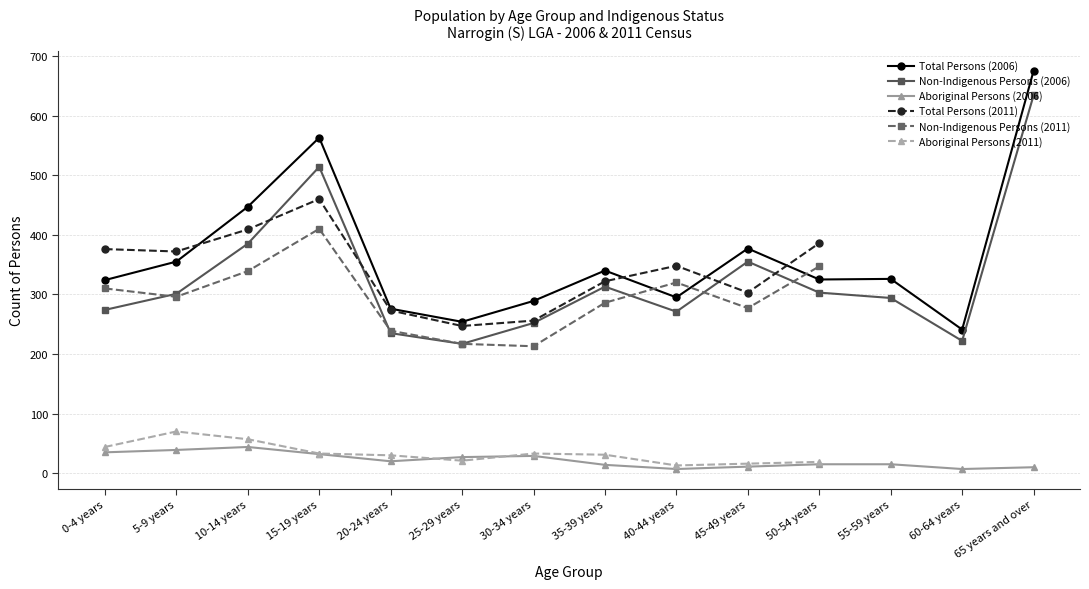

What are all the series names shown in the legend?

Total Persons (2006), Non-Indigenous Persons (2006), Aboriginal Persons (2006), Total Persons (2011), Non-Indigenous Persons (2011), Aboriginal Persons (2011)